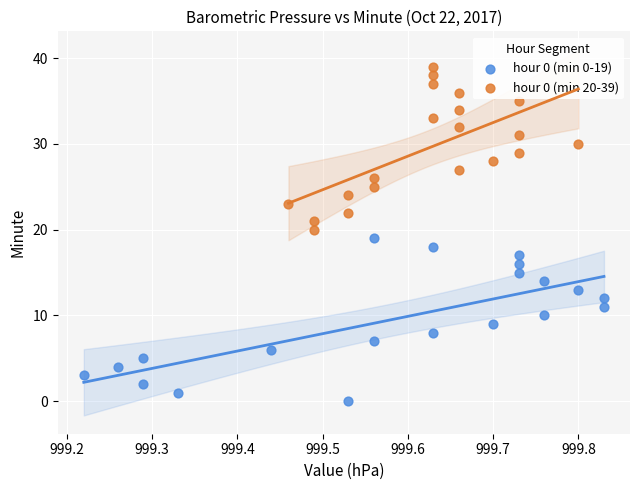

Which series contains the lowest Y value?

hour 0 (min 0-19)